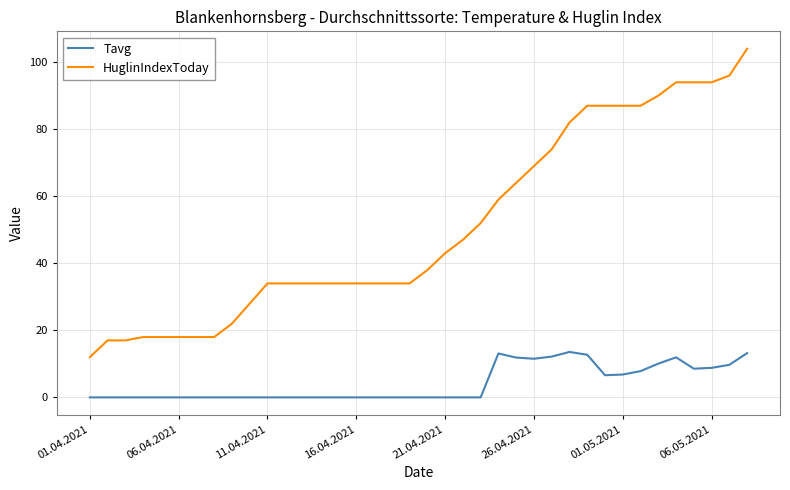

List the series in order of their peak value, lowest first.

Tavg, HuglinIndexToday